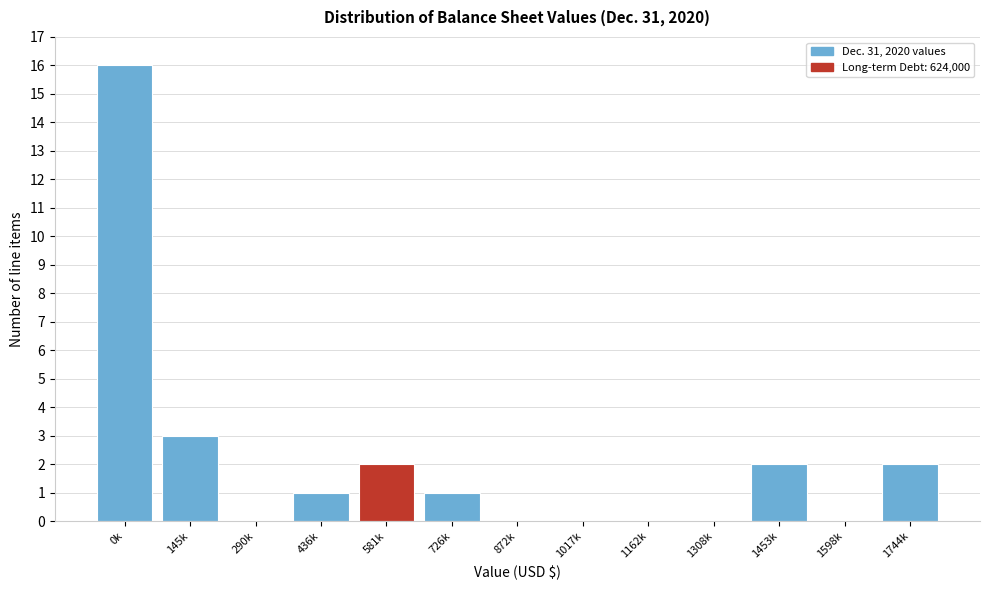

Reading left to right, extract all data points from this chart.

0k=16	145k=3	290k=0	436k=1	581k=2	726k=1	872k=0	1017k=0	1162k=0	1308k=0	1453k=2	1598k=0	1744k=2